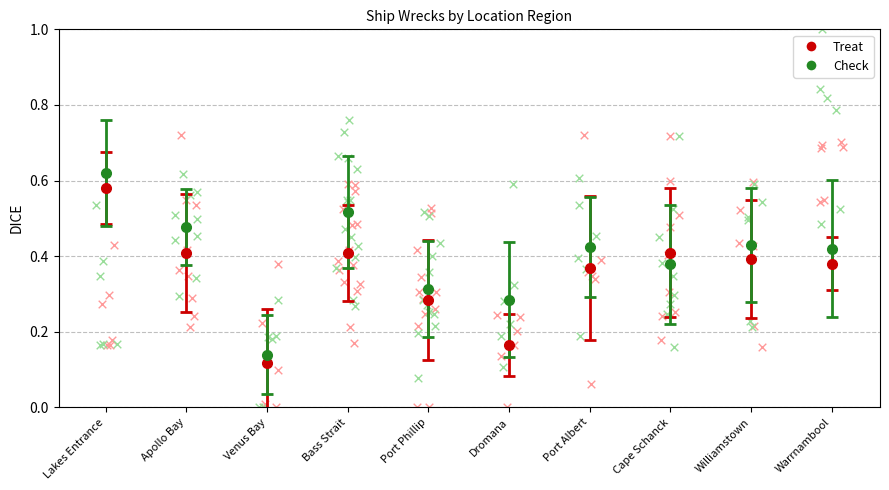

Which series has the widest spread of Y values?

Check